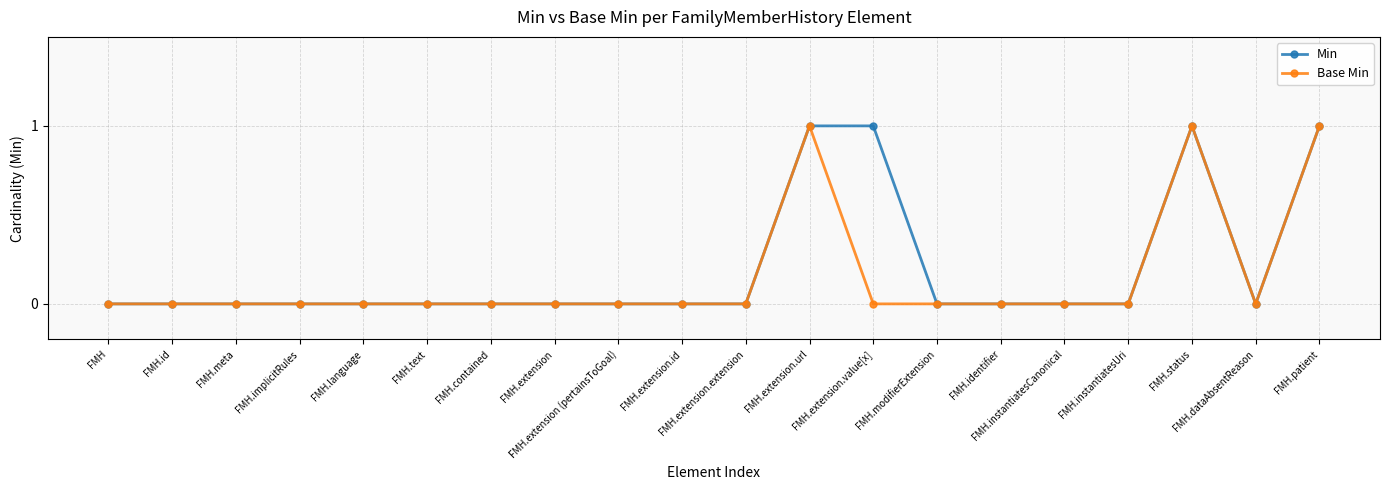

What are all the series names shown in the legend?

Min, Base Min